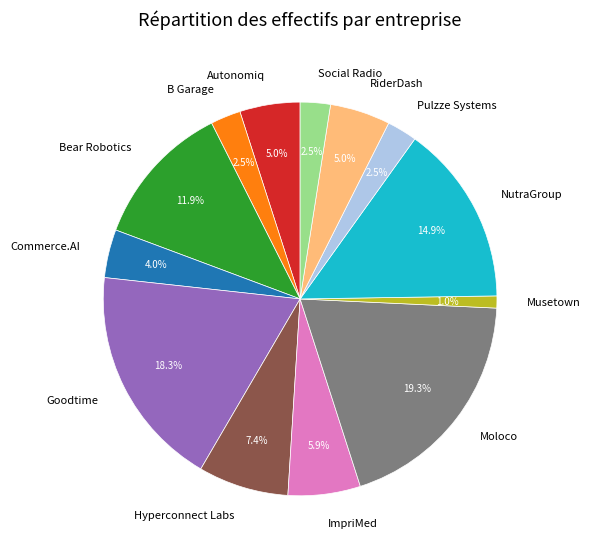

Is it true that Moloco is 34% of the pie?

False